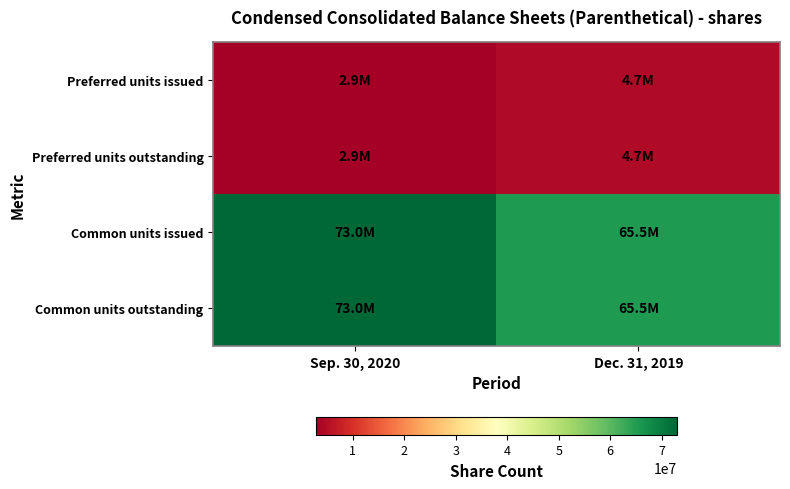

What is the difference between the highest and lowest values at Dec. 31, 2019?

60800000